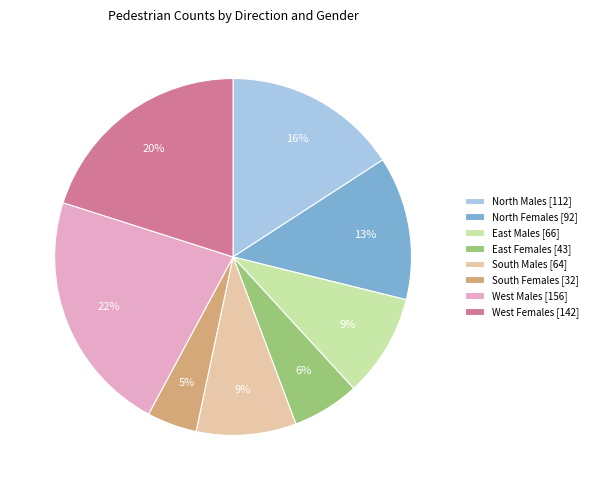

To the nearest percent, what percentage of the pie is North Males [112]?

16%